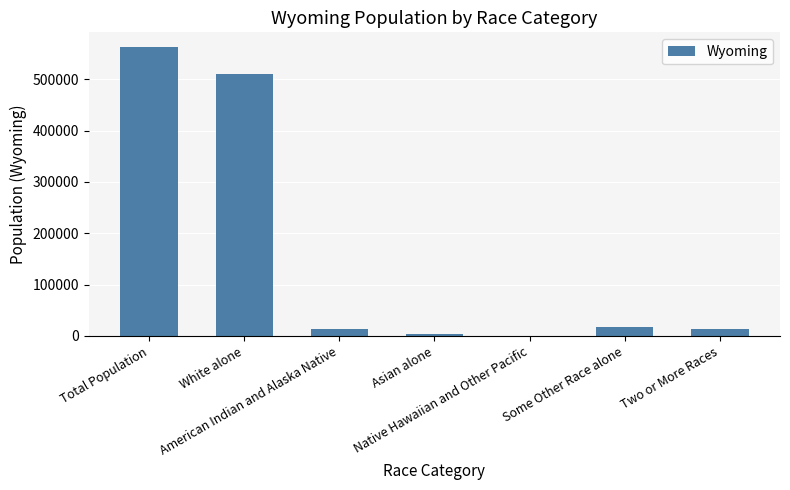

What is the ratio of the value at White alone to the value at Total Population?

0.9